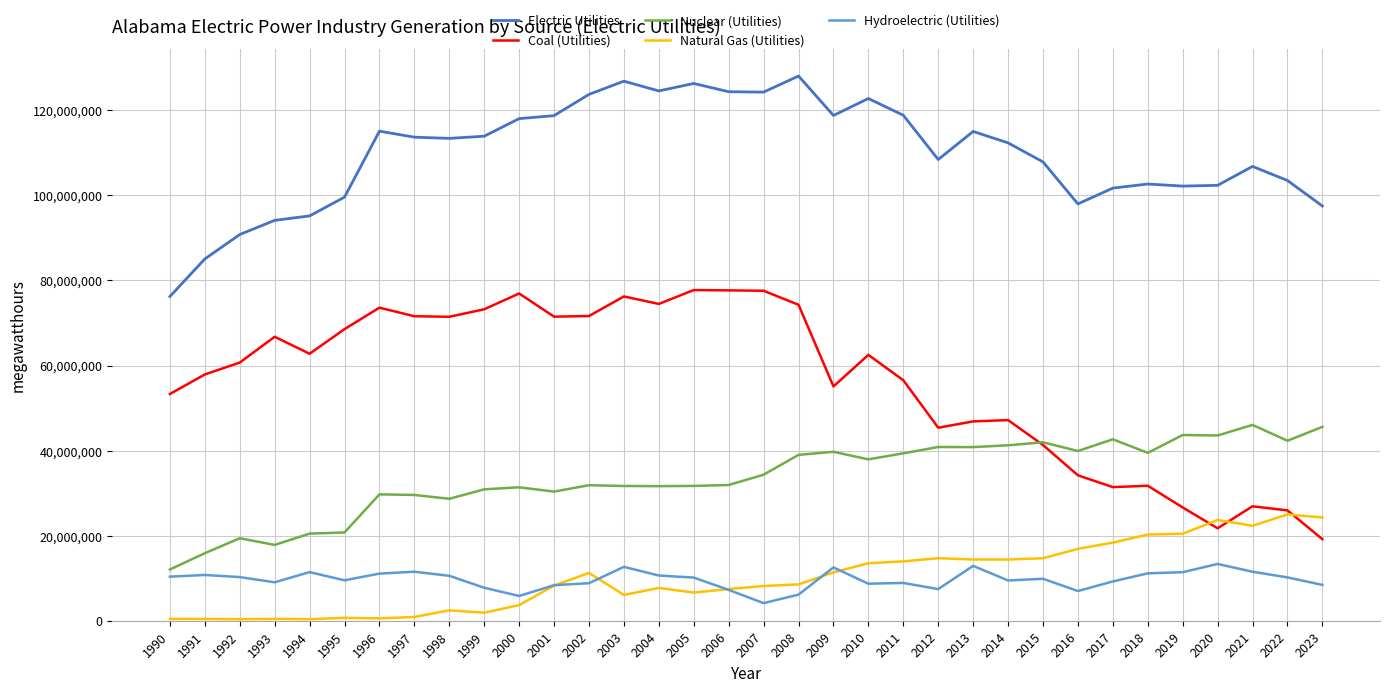

What is the highest value of the Natural Gas (Utilities) series?

24991947